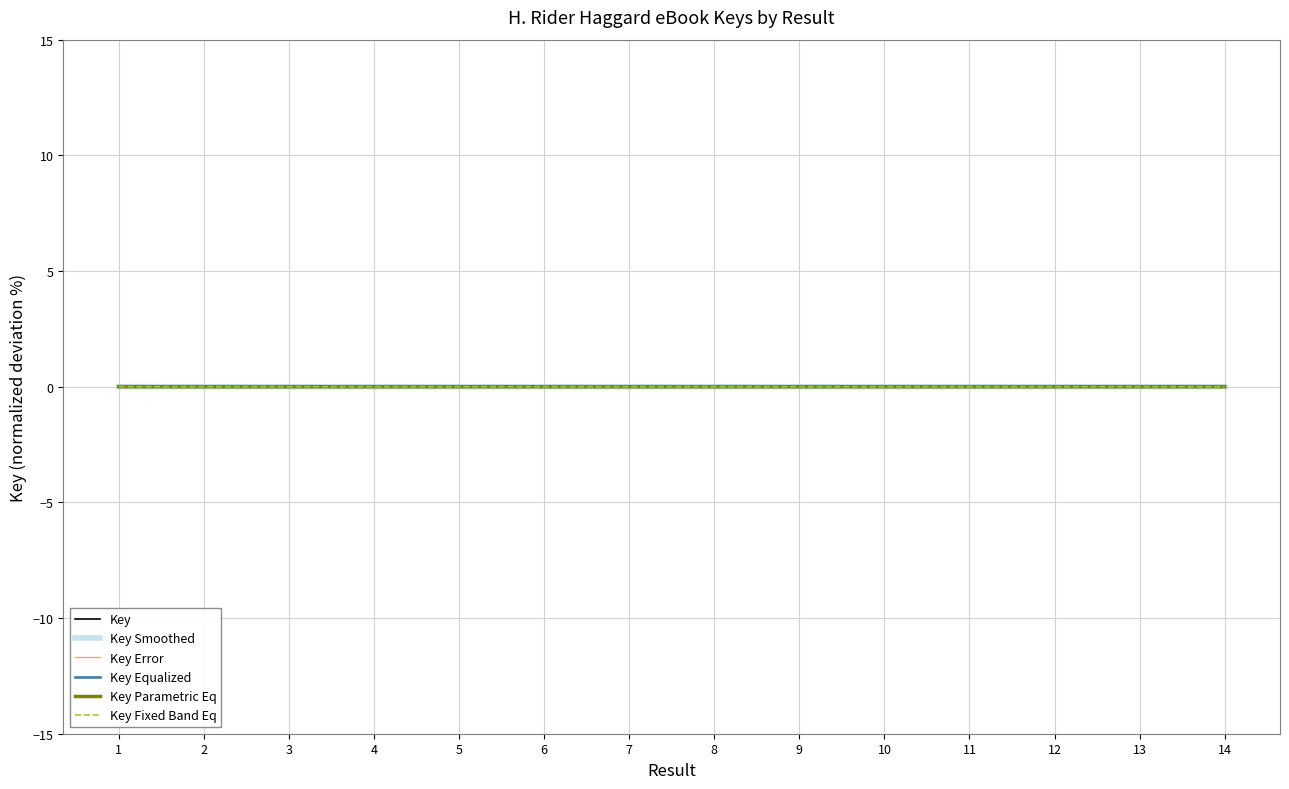

Is this an area chart (filled region under the line)?

No